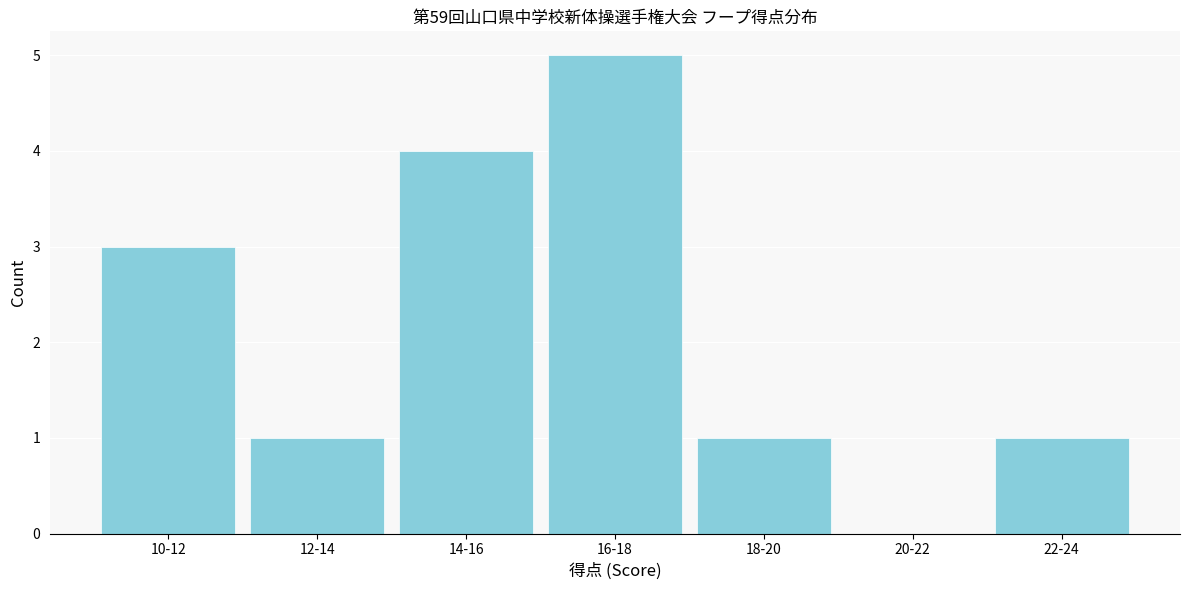

Reading right to left, extract all data points from this chart.

22-24=1	20-22=0	18-20=1	16-18=5	14-16=4	12-14=1	10-12=3